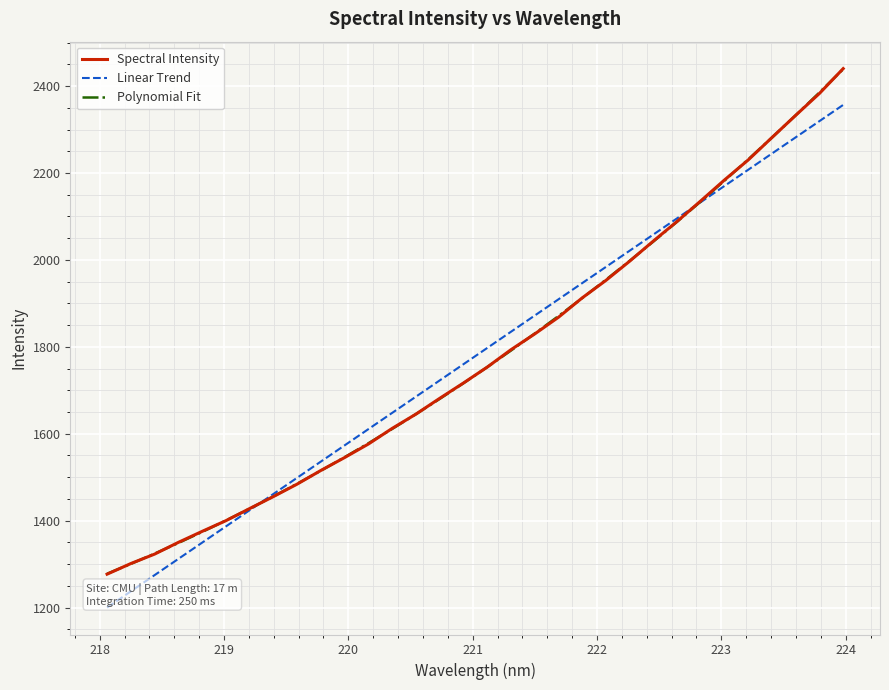

What is the minimum value shown in the chart?

1200.0